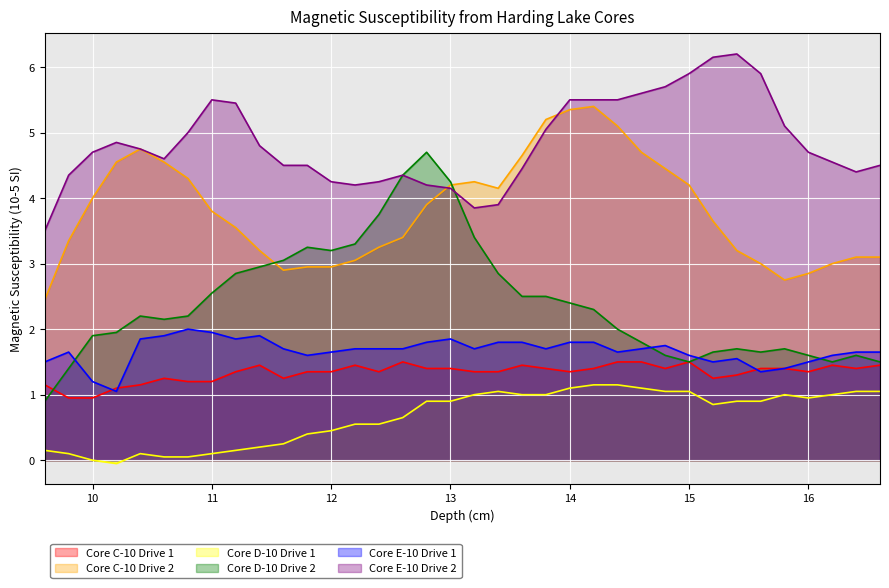

What is the sum of the Core C-10 Drive 2 values at 11.4 and 14.4?

8.3